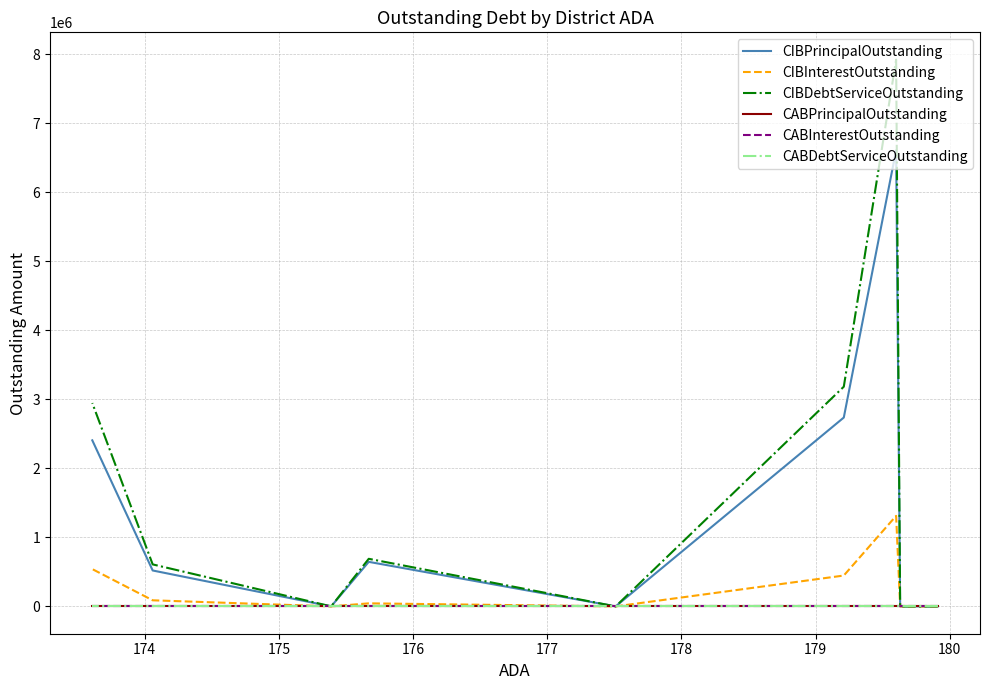

What is the difference between the maximum and minimum values in the CIBInterestOutstanding series?

1311147.4